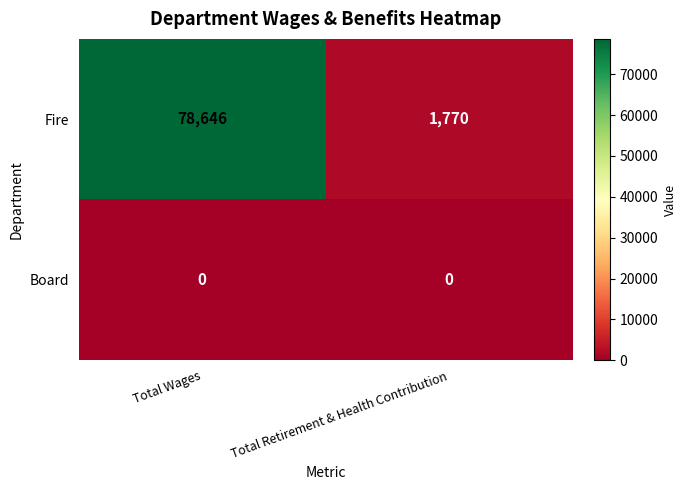

At which label does Fire reach its minimum?

Total Retirement & Health Contribution